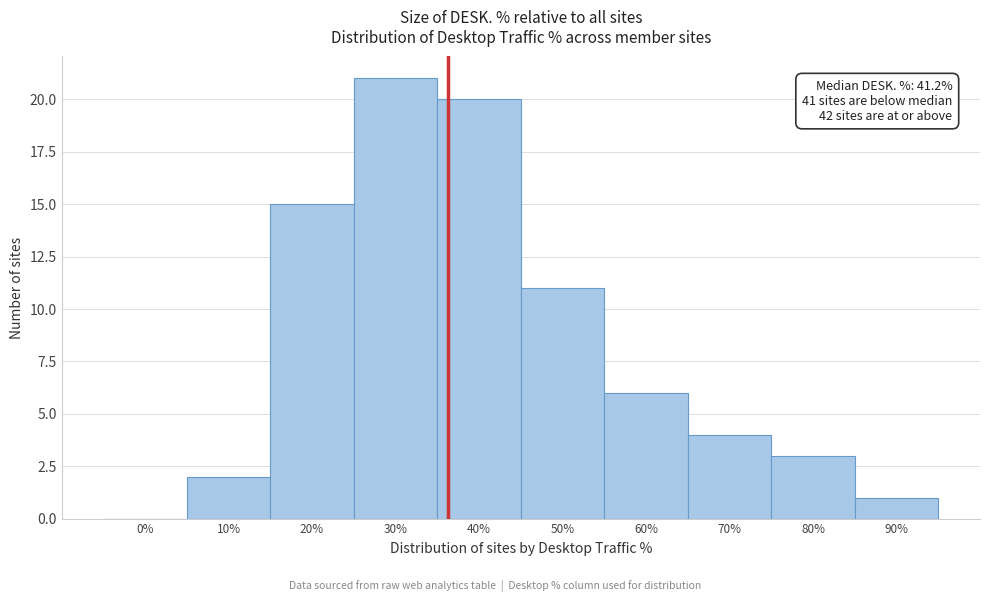

Reading left to right, what are all the values shown in this chart?

0%=0	10%=2	20%=15	30%=21	40%=20	50%=11	60%=6	70%=4	80%=3	90%=1